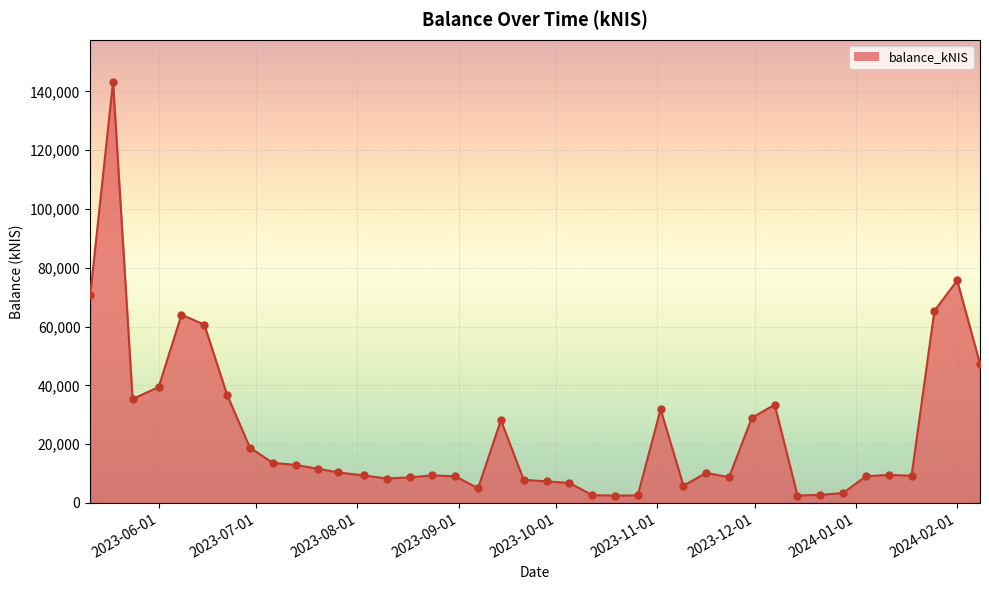

What is the maximum value shown in the chart?

143242.8